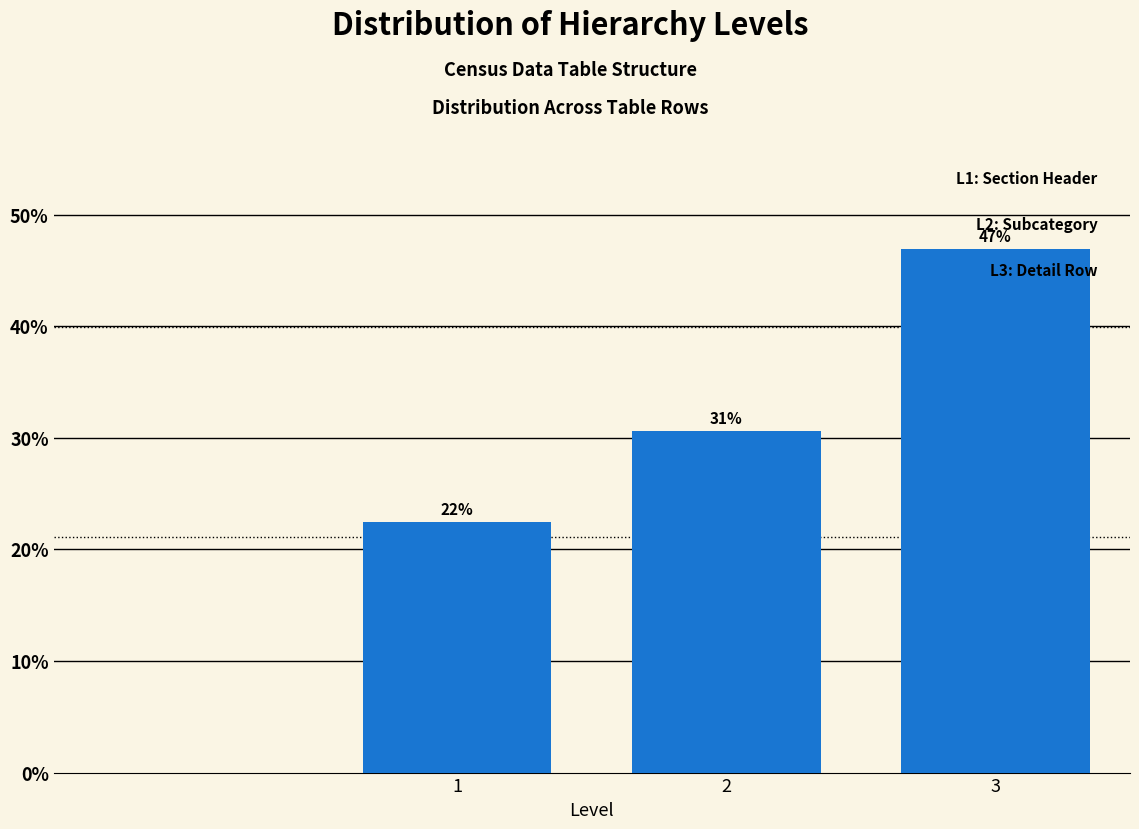

How many bars are there in total?

3